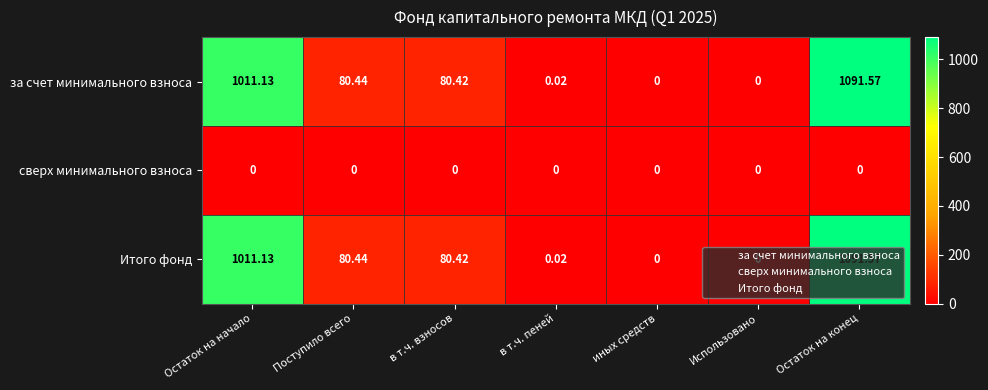

At which category is the sum across all series the highest?

Остаток на конец